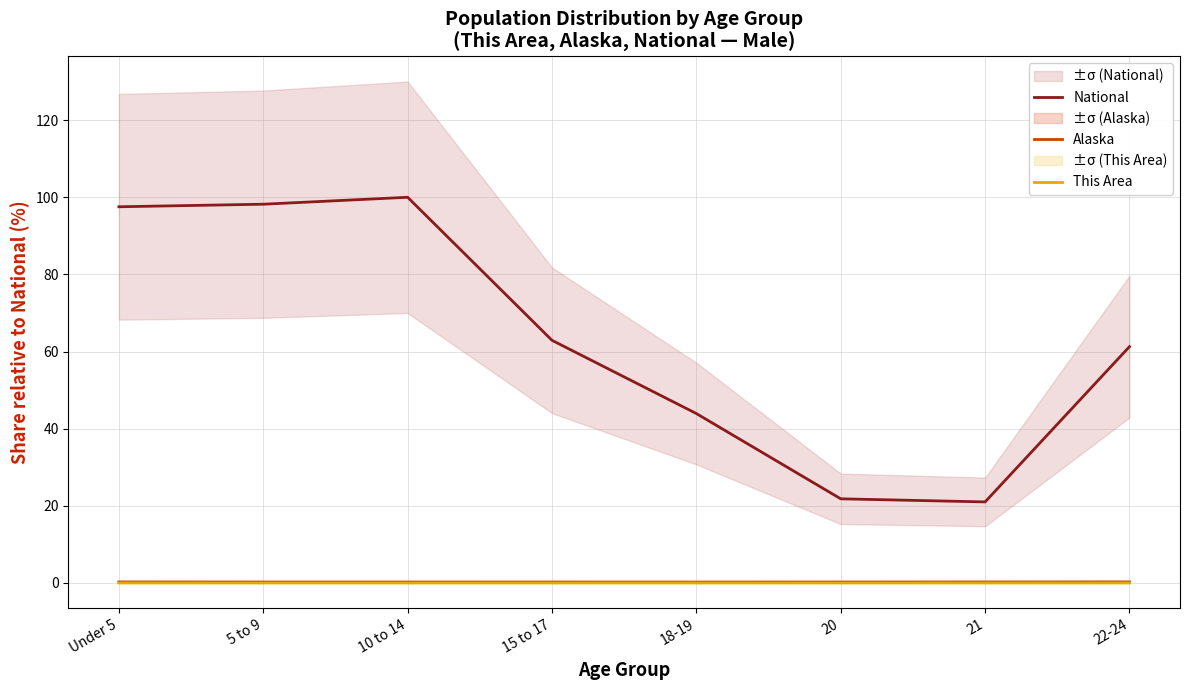

At 15 to 17, list the series in order from smallest to largest.

This Area, Alaska, National